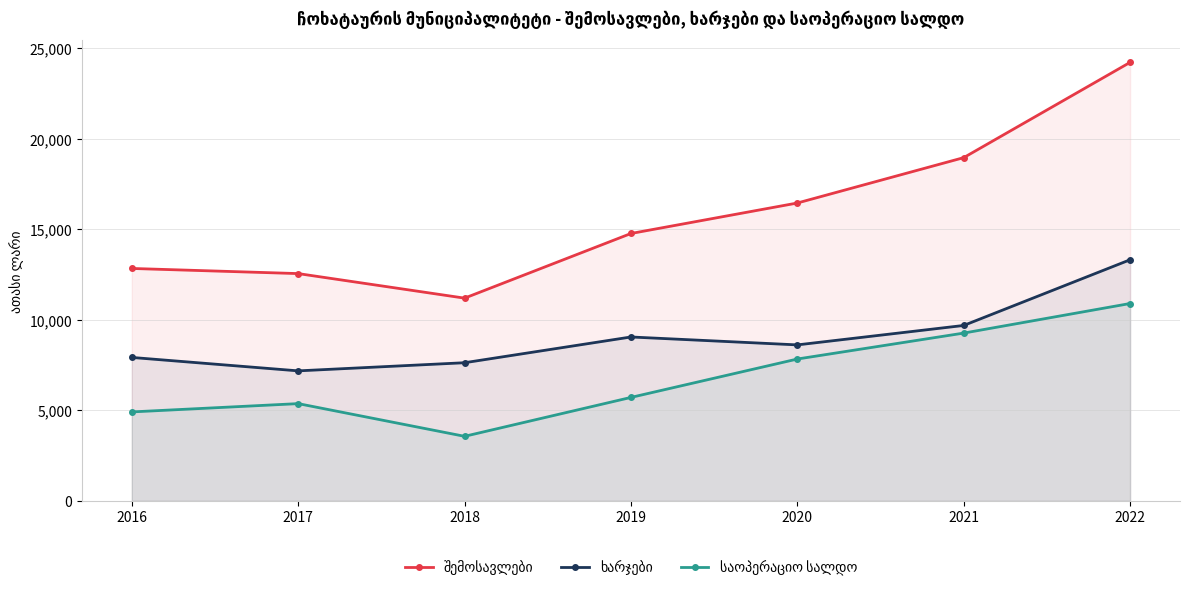

What are all the series names shown in the legend?

შემოსავლები, ხარჯები, საოპერაციო სალდო